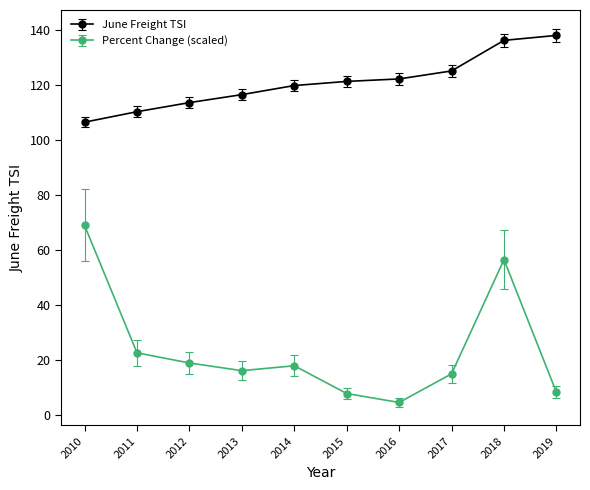

The Percent Change (scaled) series shows 4.7 at 2016. True or false?

True